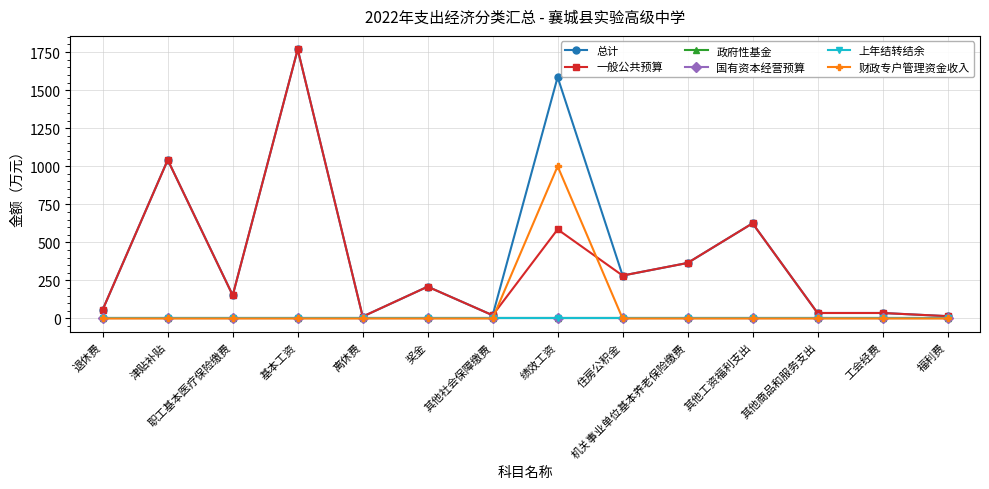

Does the chart display data point markers on the line(s)?

Yes